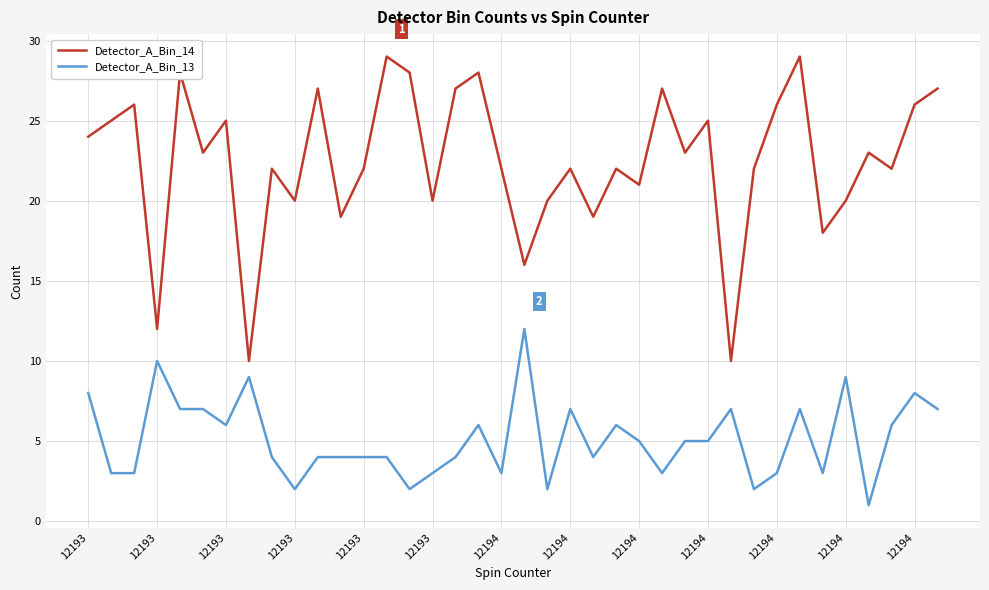

Does the chart have visible grid lines?

Yes